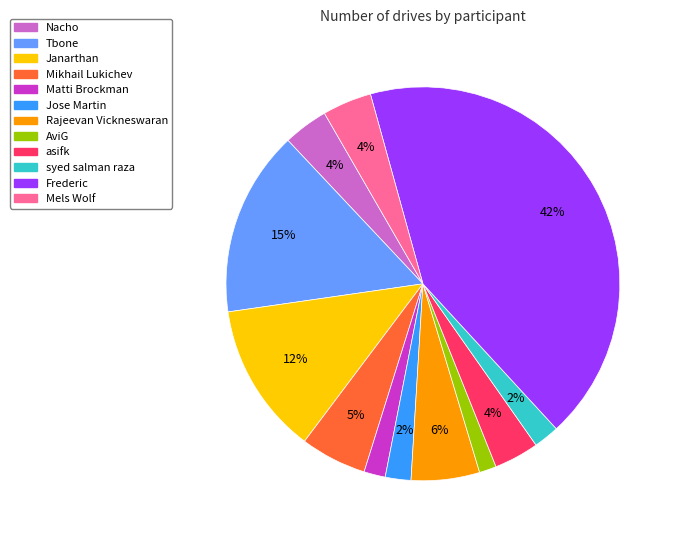

Between Jose Martin and Nacho, which is larger?

Nacho